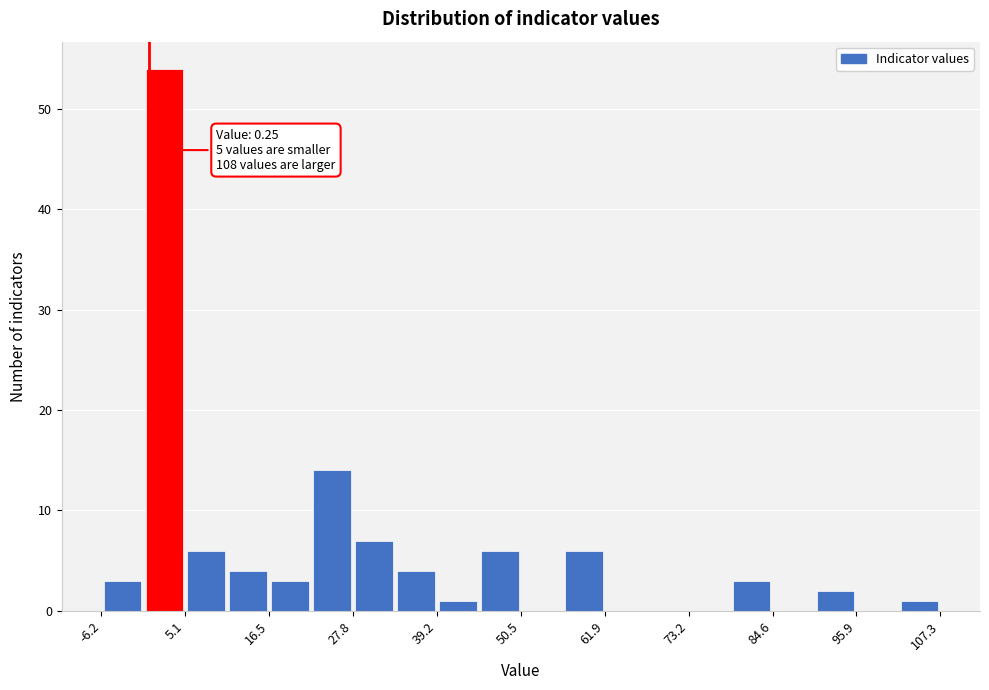

Around what value on the x-axis is the tallest bar? Give the approximate position of its centre, as read against the axis.

2